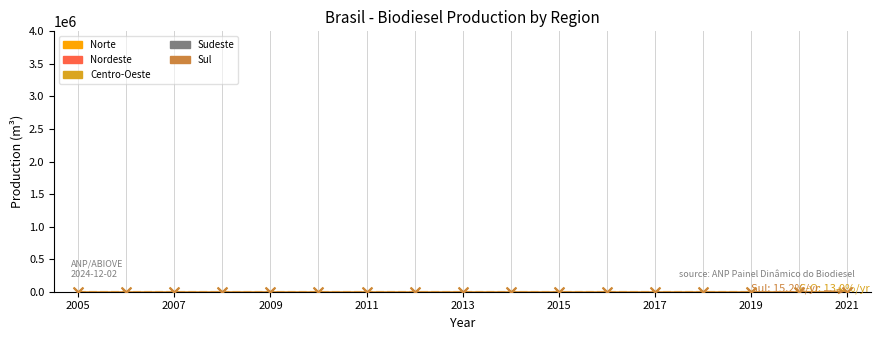

What are all the series names shown in the legend?

Norte, Nordeste, Centro-Oeste, Sudeste, Sul